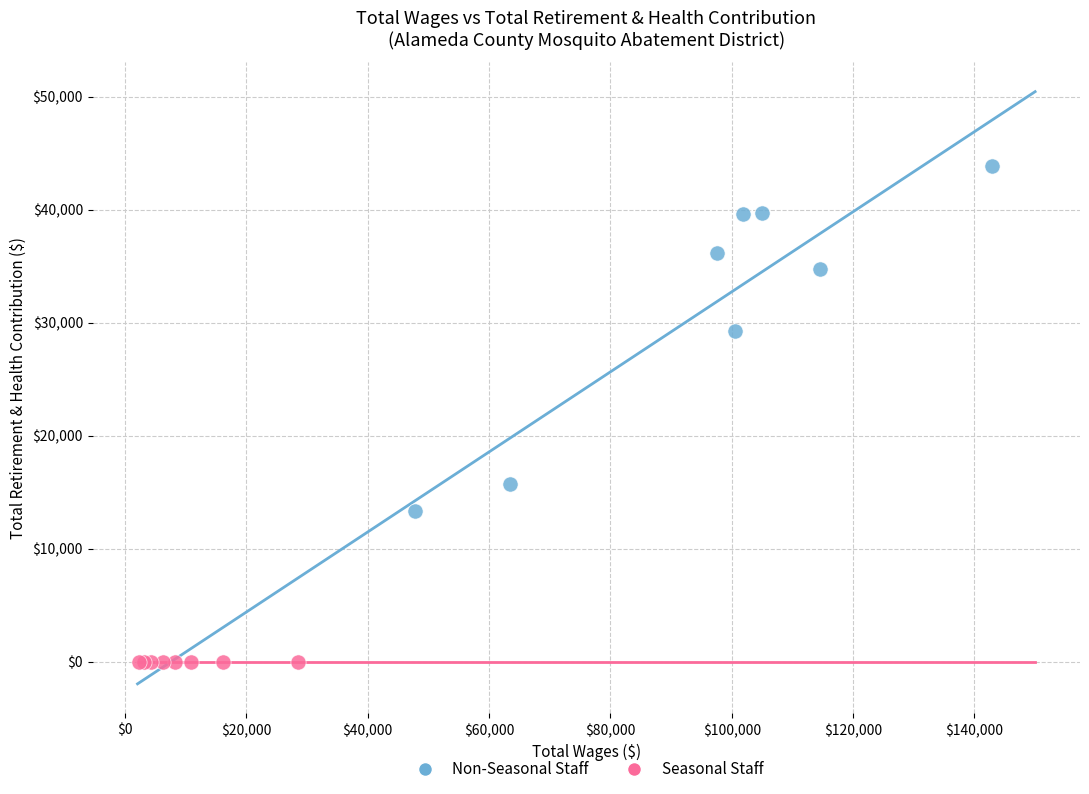

What are all the series names shown in the legend?

Non-Seasonal Staff, Seasonal Staff